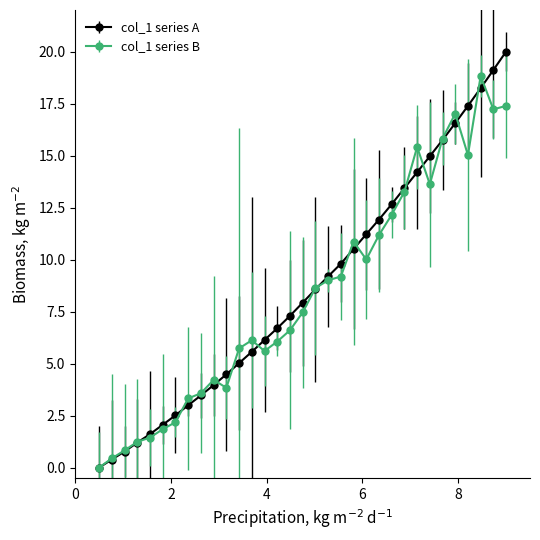

What is the value of the col_1 series A point at the 33rd from the left?

20.0